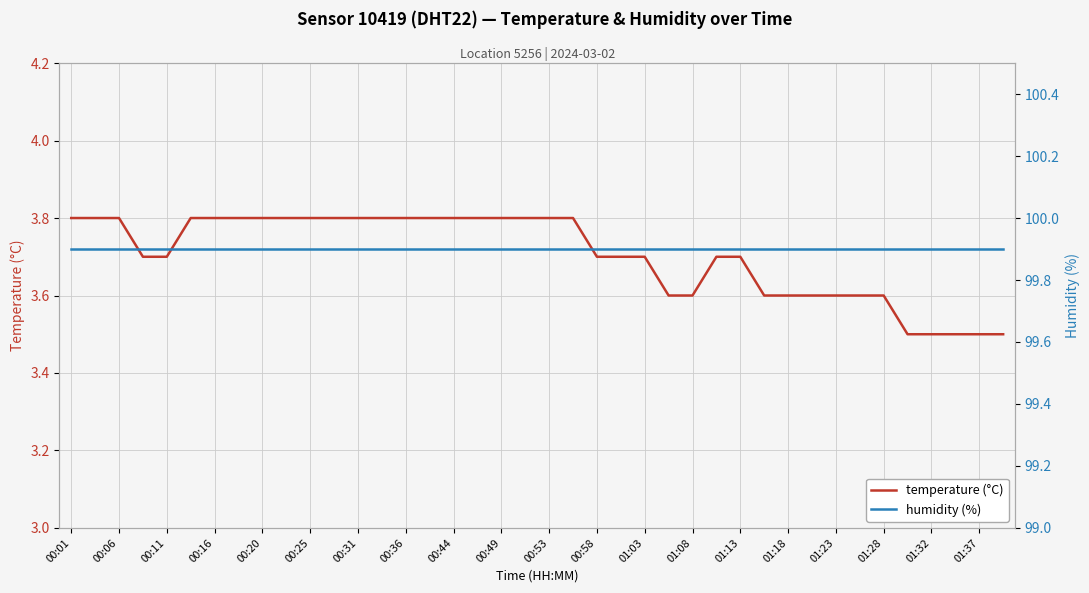

The value of humidity (%) at 37 is 166.0. True or false?

False